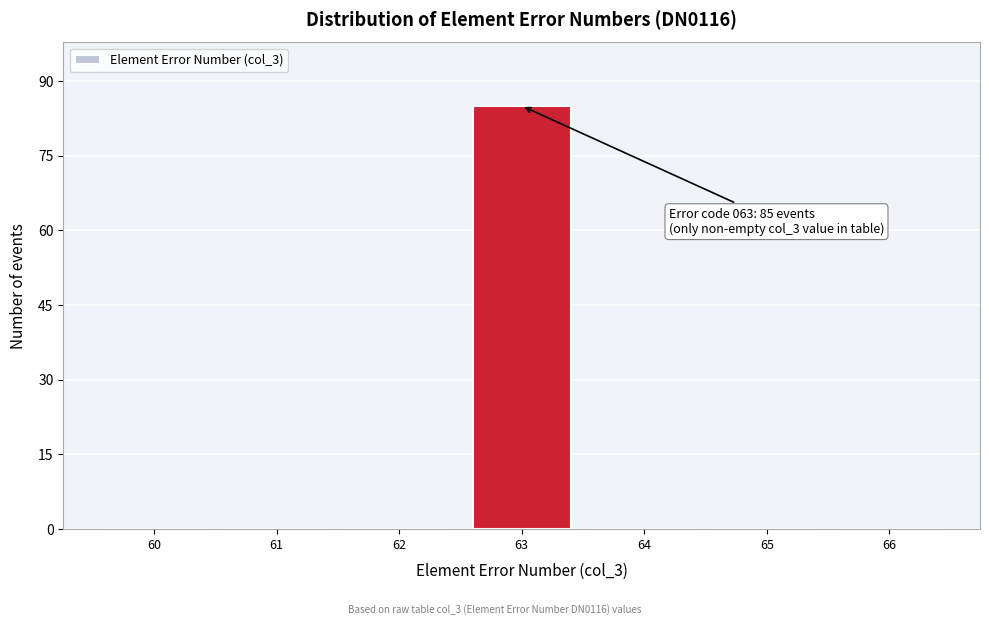

Reading left to right, what are all the values shown in this chart?

60=0	61=0	62=0	63=85	64=0	65=0	66=0